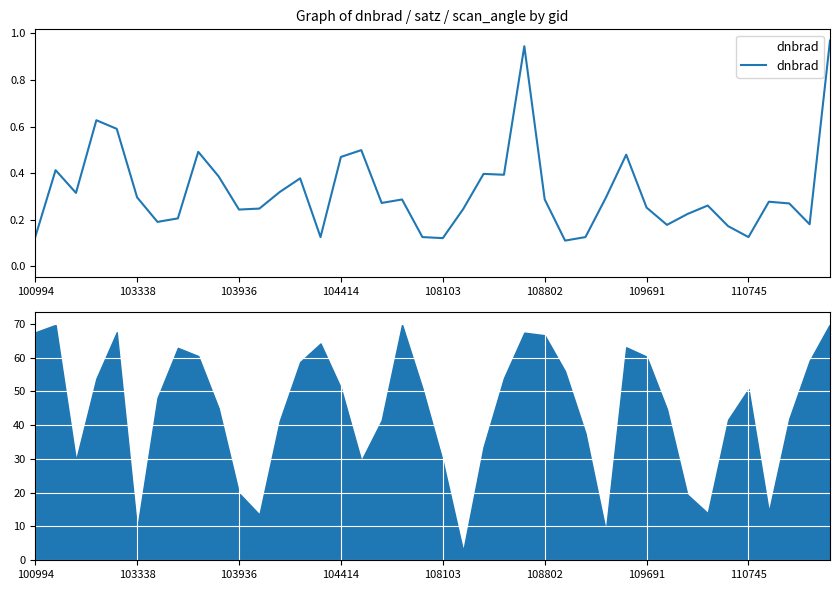

Rank the categories by value from highest to lowest.

39, 24, 104414, 108103, 16, 8, 29, 15, 103338, 22, 23, 9, 13, 12, 103936, 108802, 28, 25, 18, 36, 17, 37, 33, 30, 11, 21, 10, 32, 110745, 109691, 38, 31, 34, 100994, 14, 19, 27, 35, 20, 26